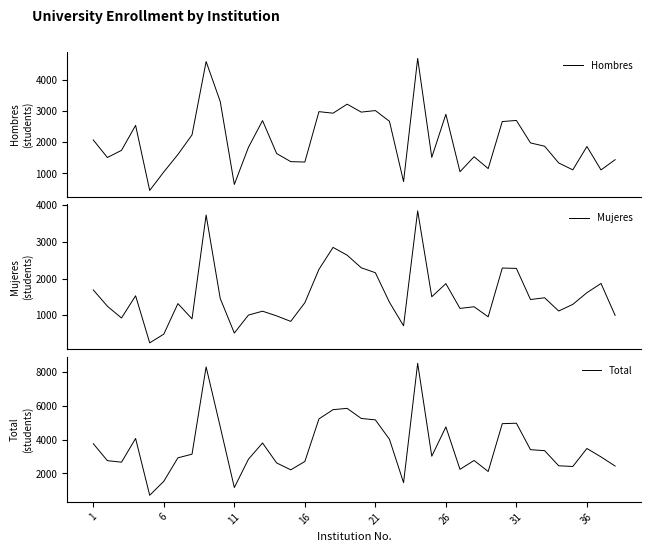

At 21, list the series in order from largest to smallest.

Total, Hombres, Mujeres